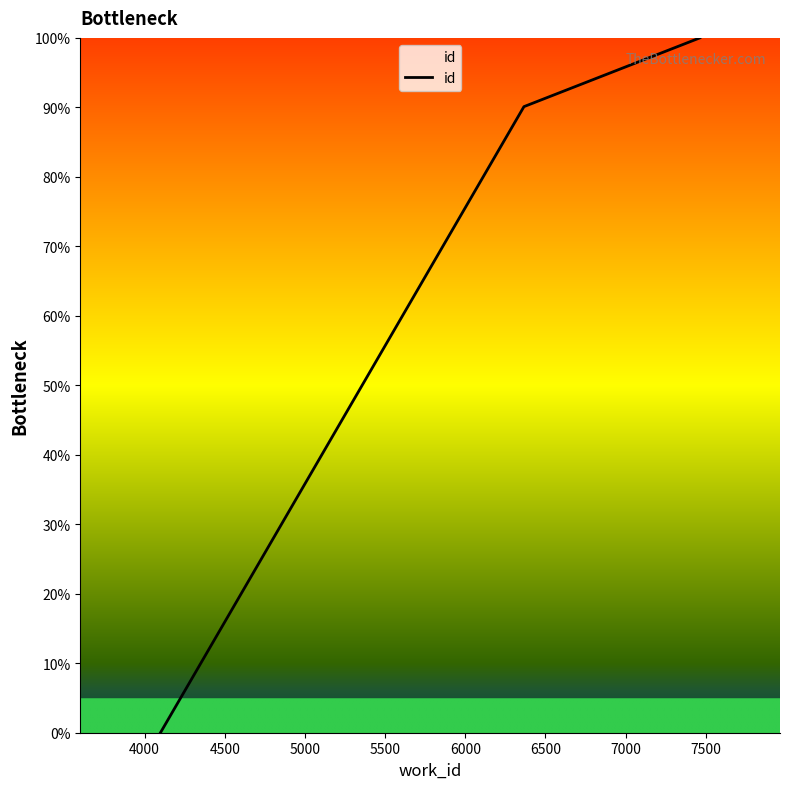

What is the sum of all values?

190.1